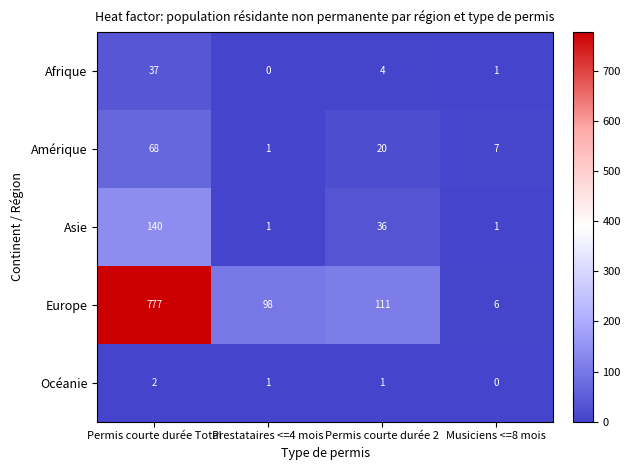

Is it true that Europe equals 98 at Prestataires <=4 mois?

True